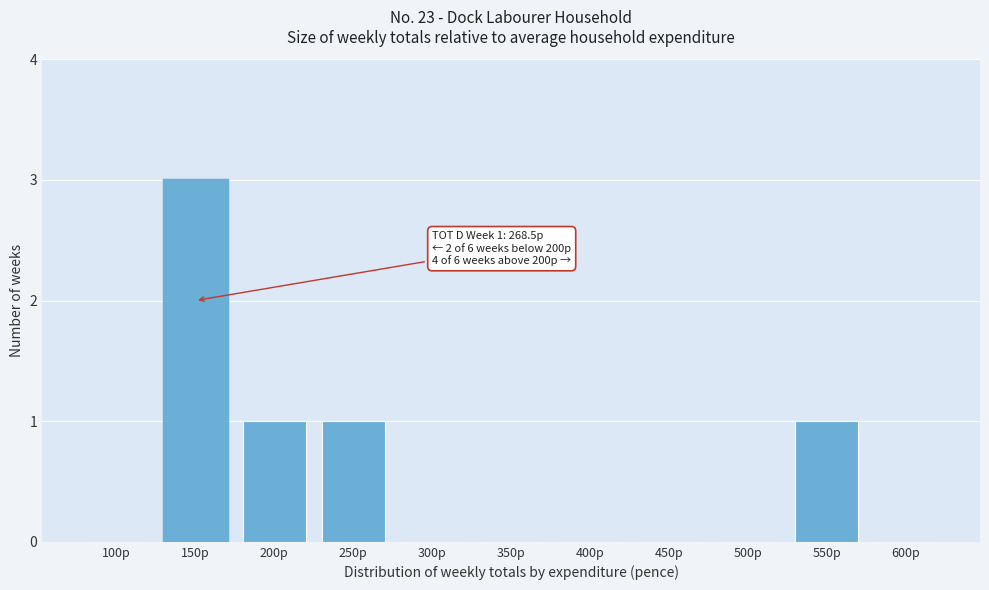

Reading left to right, list all the values displayed in this chart.

100p=0	150p=3	200p=1	250p=1	300p=0	350p=0	400p=0	450p=0	500p=0	550p=1	600p=0